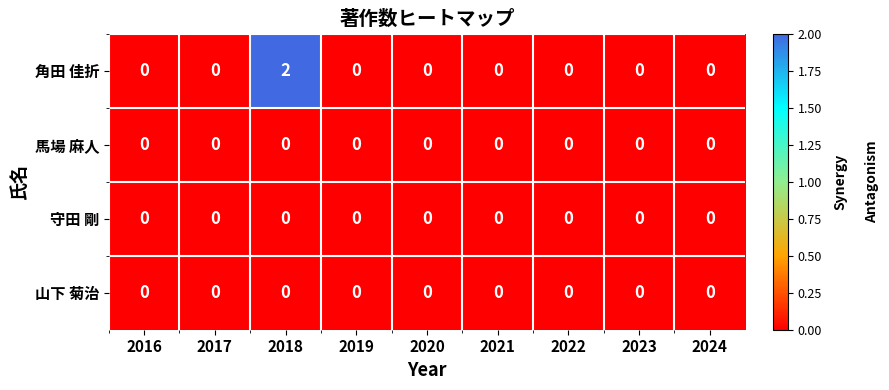

Count the number of data series in this chart.

4